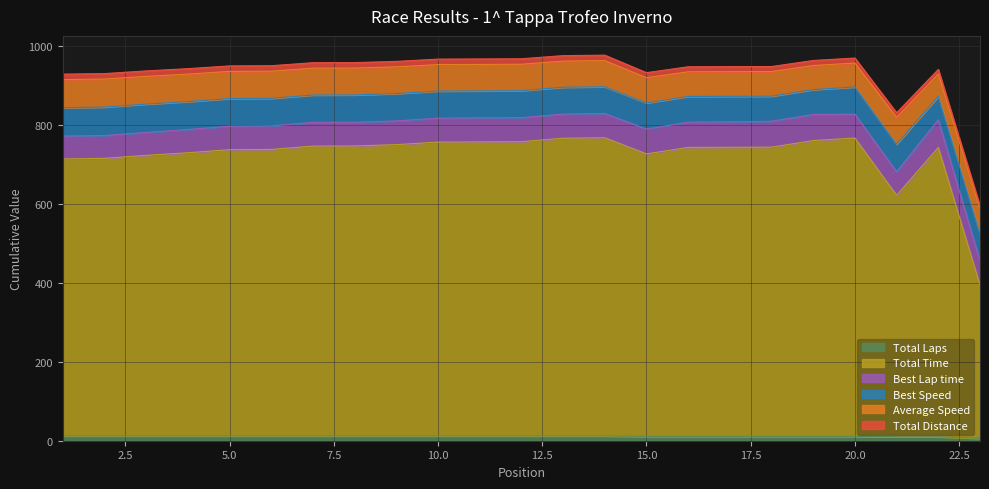

Reading right to left, what are all the values shown in this chart?

Total Laps: 6.0	10.0	10.0	11.0	11.0	11.0	11.0	11.0	11.0	12.0	12.0	12.0	12.0	12.0	12.0	12.0	12.0	12.0	12.0	12.0	12.0	12.0	12.0
Total Time: 388.8	733.5	612.2	756.5	750.0	733.3	733.0	732.7	716.2	756.2	754.9	746.1	745.6	745.1	738.7	735.3	735.0	726.5	725.9	718.1	711.6	703.9	702.4
Best Lap time: 61.2	70.2	59.5	60.5	66.1	65.7	64.3	64.0	63.0	61.4	61.3	60.9	61.0	60.6	60.2	60.1	60.1	59.6	59.5	58.9	58.1	57.8	57.9
Best Speed: 68.1	59.4	70.0	69.0	63.0	63.5	64.9	65.1	66.2	67.9	68.0	68.4	68.4	68.8	69.3	69.4	69.4	69.9	70.0	70.8	71.8	72.1	72.0
Average Speed: 64.3	56.8	68.1	60.6	61.1	62.5	62.6	62.6	64.0	66.2	66.3	67.0	67.1	67.1	67.7	68.0	68.1	68.9	68.9	69.7	70.3	71.1	71.2
Total Distance: 6.9	11.6	11.6	12.7	12.7	12.7	12.7	12.7	12.7	13.9	13.9	13.9	13.9	13.9	13.9	13.9	13.9	13.9	13.9	13.9	13.9	13.9	13.9